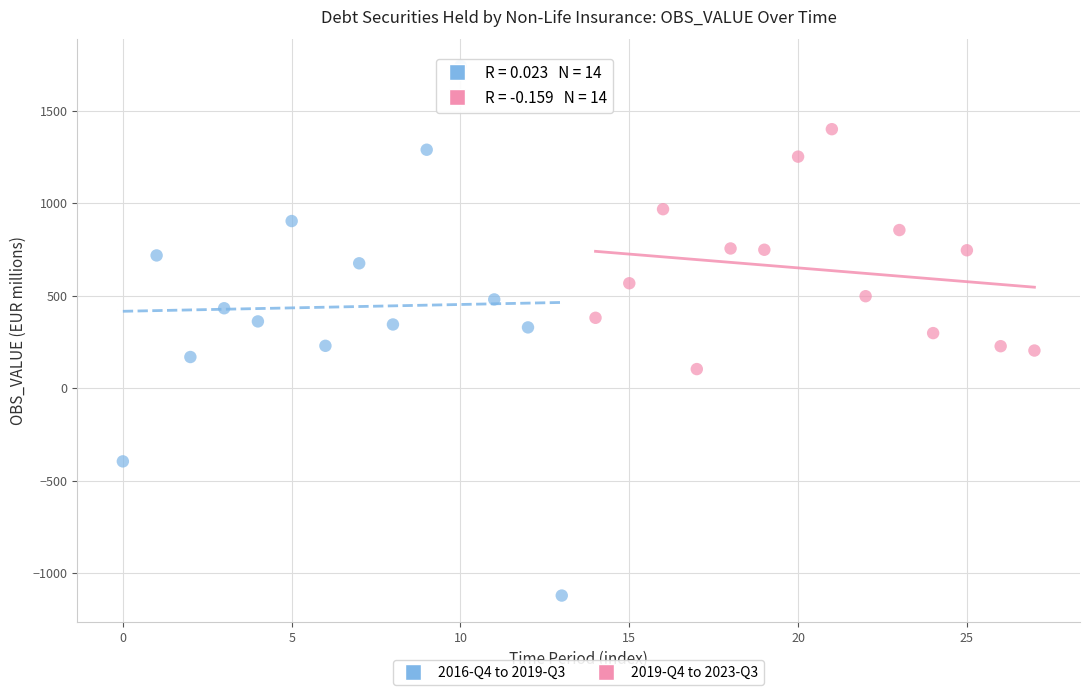

Which series reaches the minimum Y coordinate?

2016-Q4 to 2019-Q3